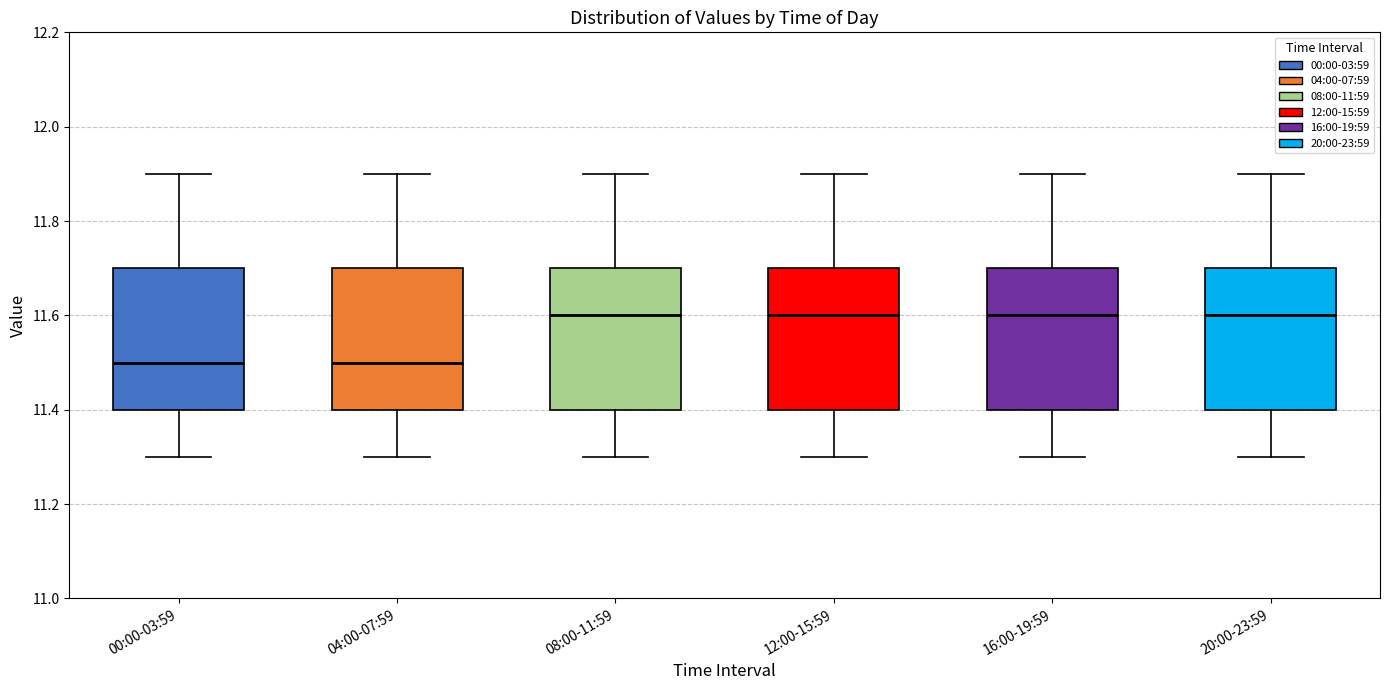

Reading left to right, read every box against the y-axis: the position of its median line, the range the box covers, and the ends of its whiskers. The values are not printed on the chart, so give them approximately, as read against the axis.

00:00-03:59: median 11.5, box 11.4 to 11.7, whiskers 11.3 to 11.9
04:00-07:59: median 11.5, box 11.4 to 11.7, whiskers 11.3 to 11.9
08:00-11:59: median 11.6, box 11.4 to 11.7, whiskers 11.3 to 11.9
12:00-15:59: median 11.6, box 11.4 to 11.7, whiskers 11.3 to 11.9
16:00-19:59: median 11.6, box 11.4 to 11.7, whiskers 11.3 to 11.9
20:00-23:59: median 11.6, box 11.4 to 11.7, whiskers 11.3 to 11.9